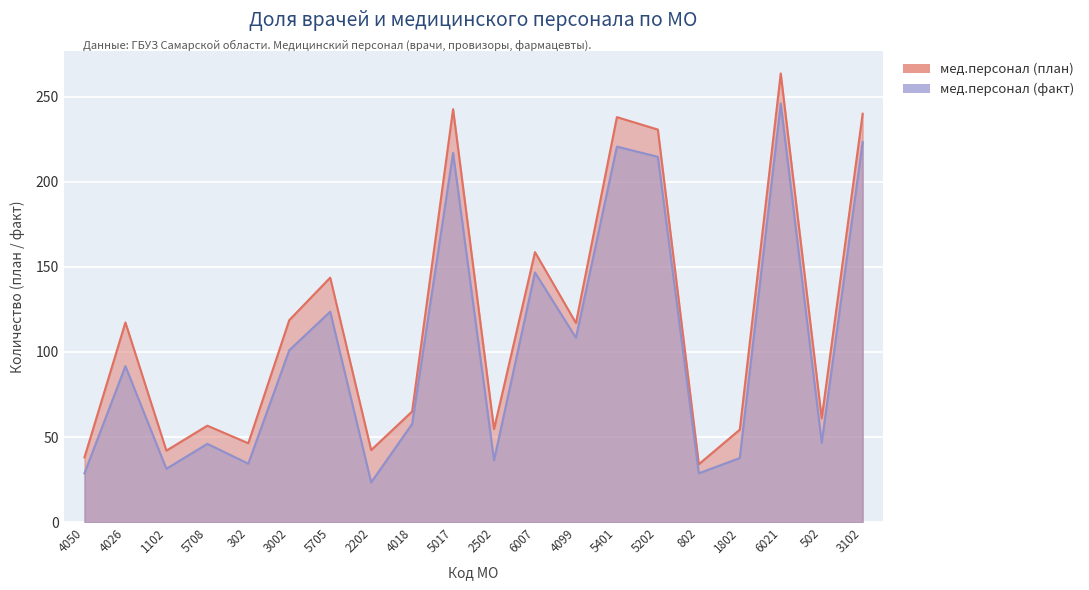

True or false: мед.персонал (план) has a value of 42.0 at 1102.

True